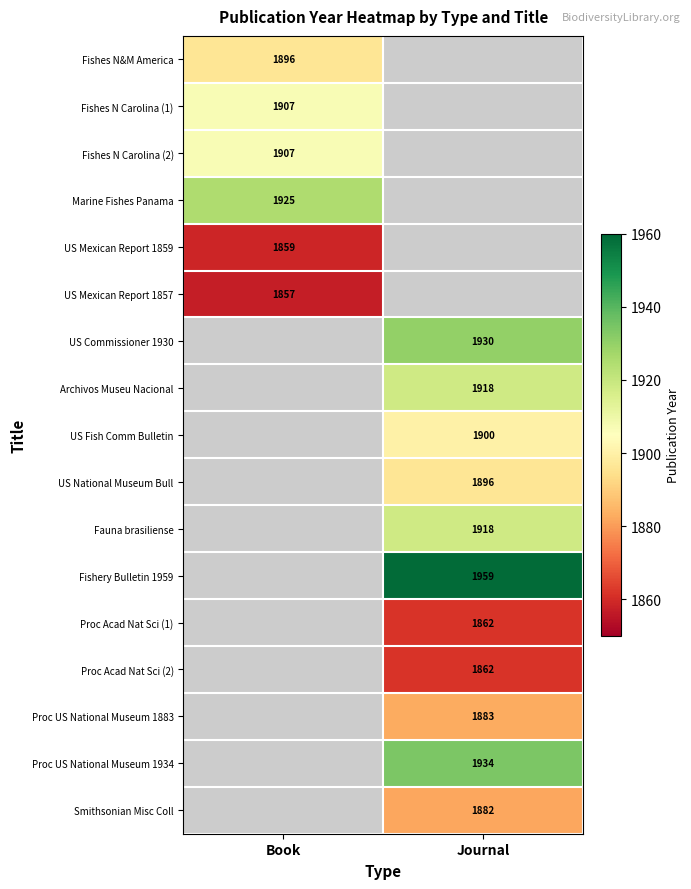

True or false: US Mexican Report 1859 has a value of 3158.0 at Book.

False